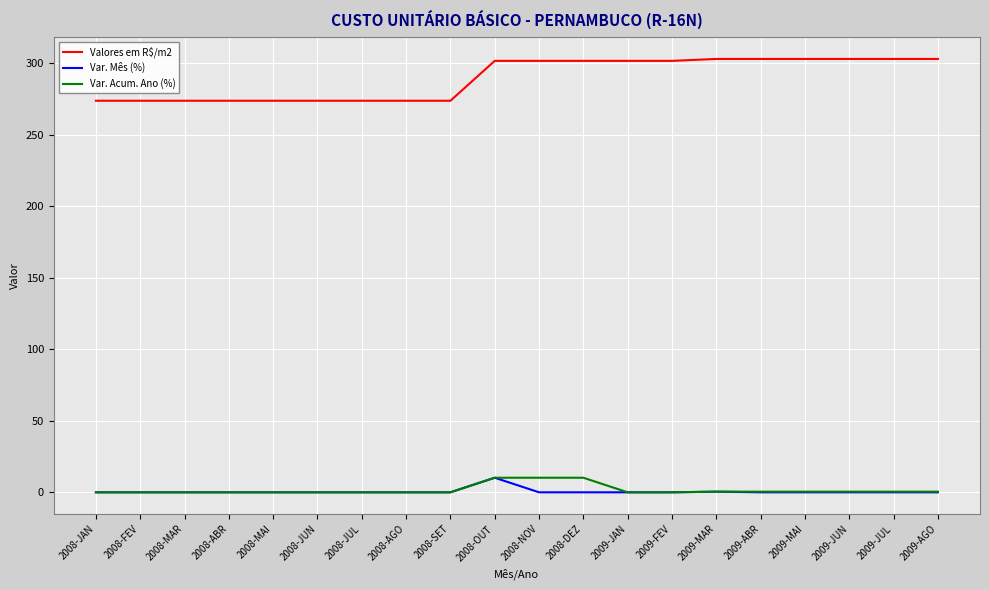

Is it true that Valores em R$/m2 equals 447.6 at 2009-AGO?

False